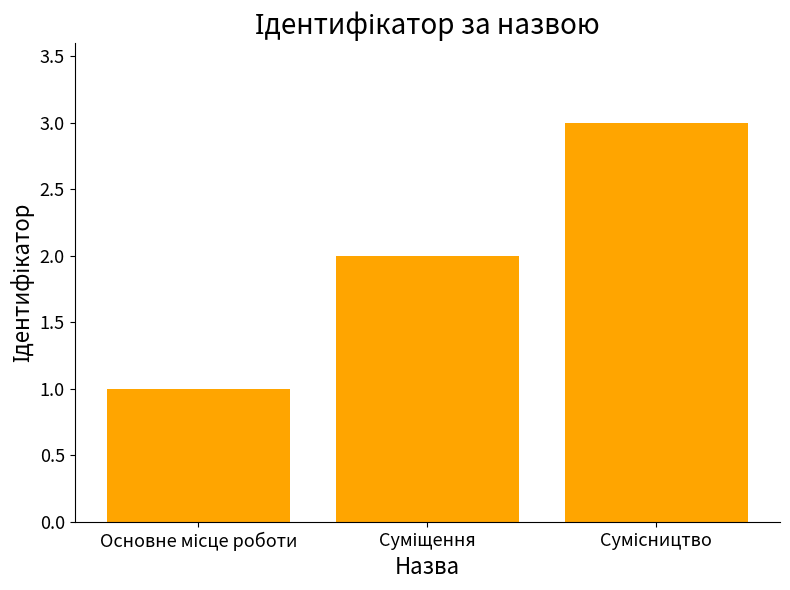

What is the greatest value displayed?

3